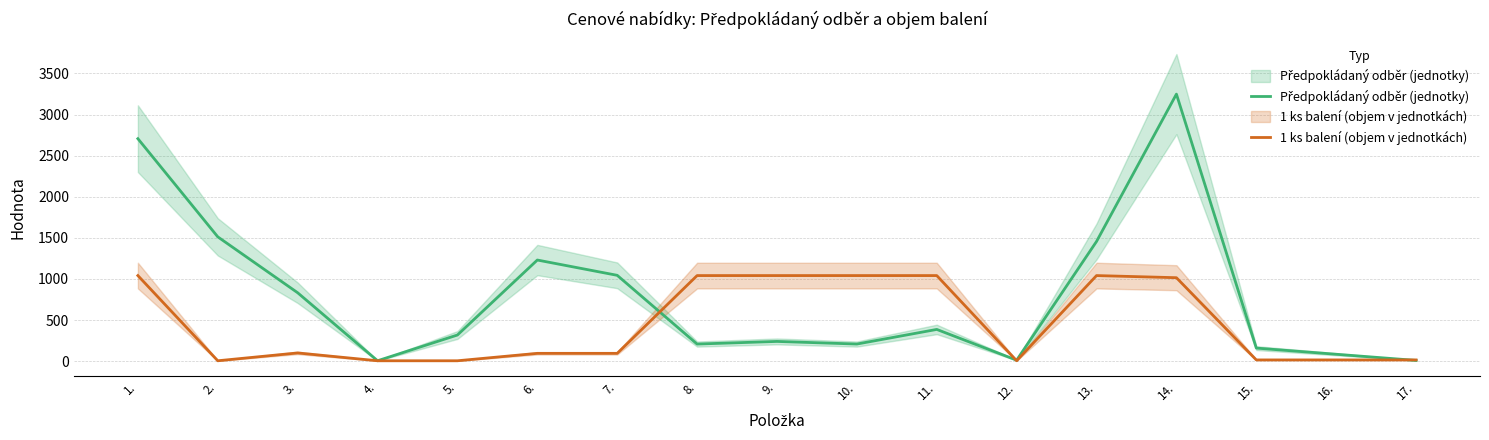

Which category has the lowest value in the 1 ks balení (objem v jednotkách) series?

2.